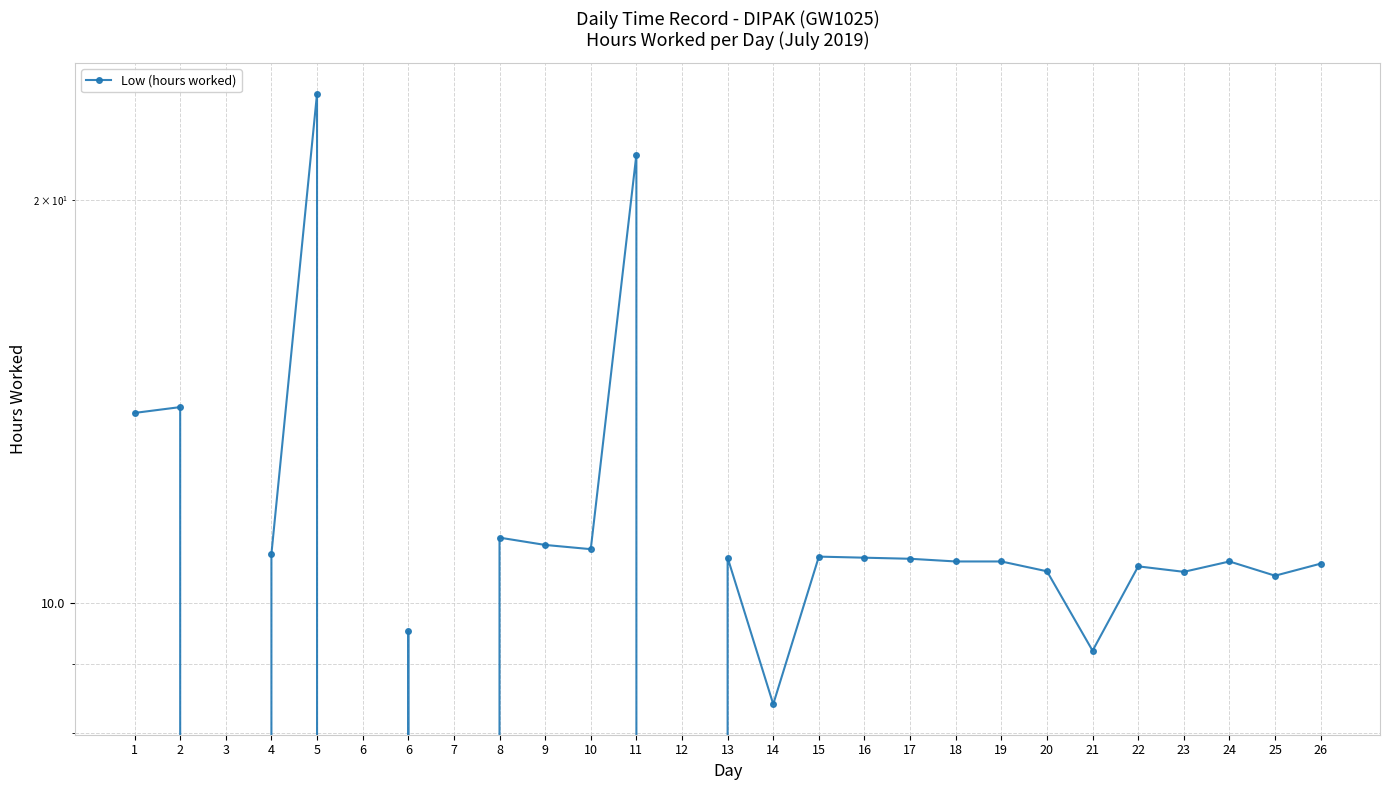

Reading left to right, what are all the values shown in this chart?

13.9	14.0	0.0	10.9	24.0	0.0	9.5	0.0	11.2	11.1	11.0	21.6	0.0	10.8	8.4	10.8	10.8	10.8	10.7	10.7	10.6	9.2	10.7	10.6	10.7	10.5	10.7